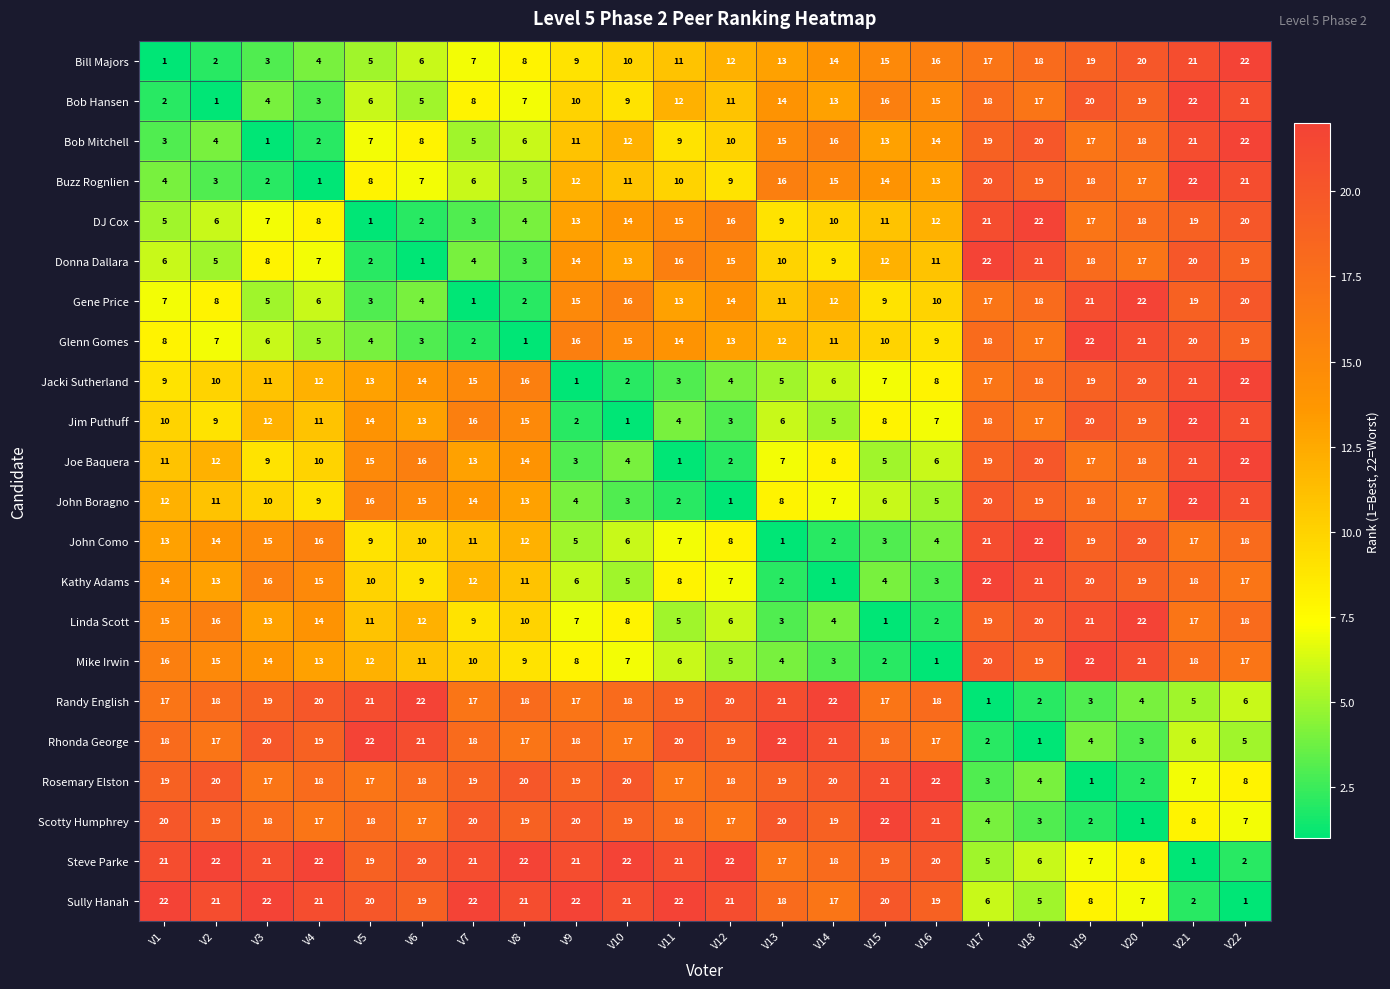

At V10, list the series in order from largest to smallest.

Steve Parke, Sully Hanah, Rosemary Elston, Scotty Humphrey, Randy English, Rhonda George, Gene Price, Glenn Gomes, DJ Cox, Donna Dallara, Bob Mitchell, Buzz Rognlien, Bill Majors, Bob Hansen, Linda Scott, Mike Irwin, John Como, Kathy Adams, Joe Baquera, John Boragno, Jacki Sutherland, Jim Puthuff